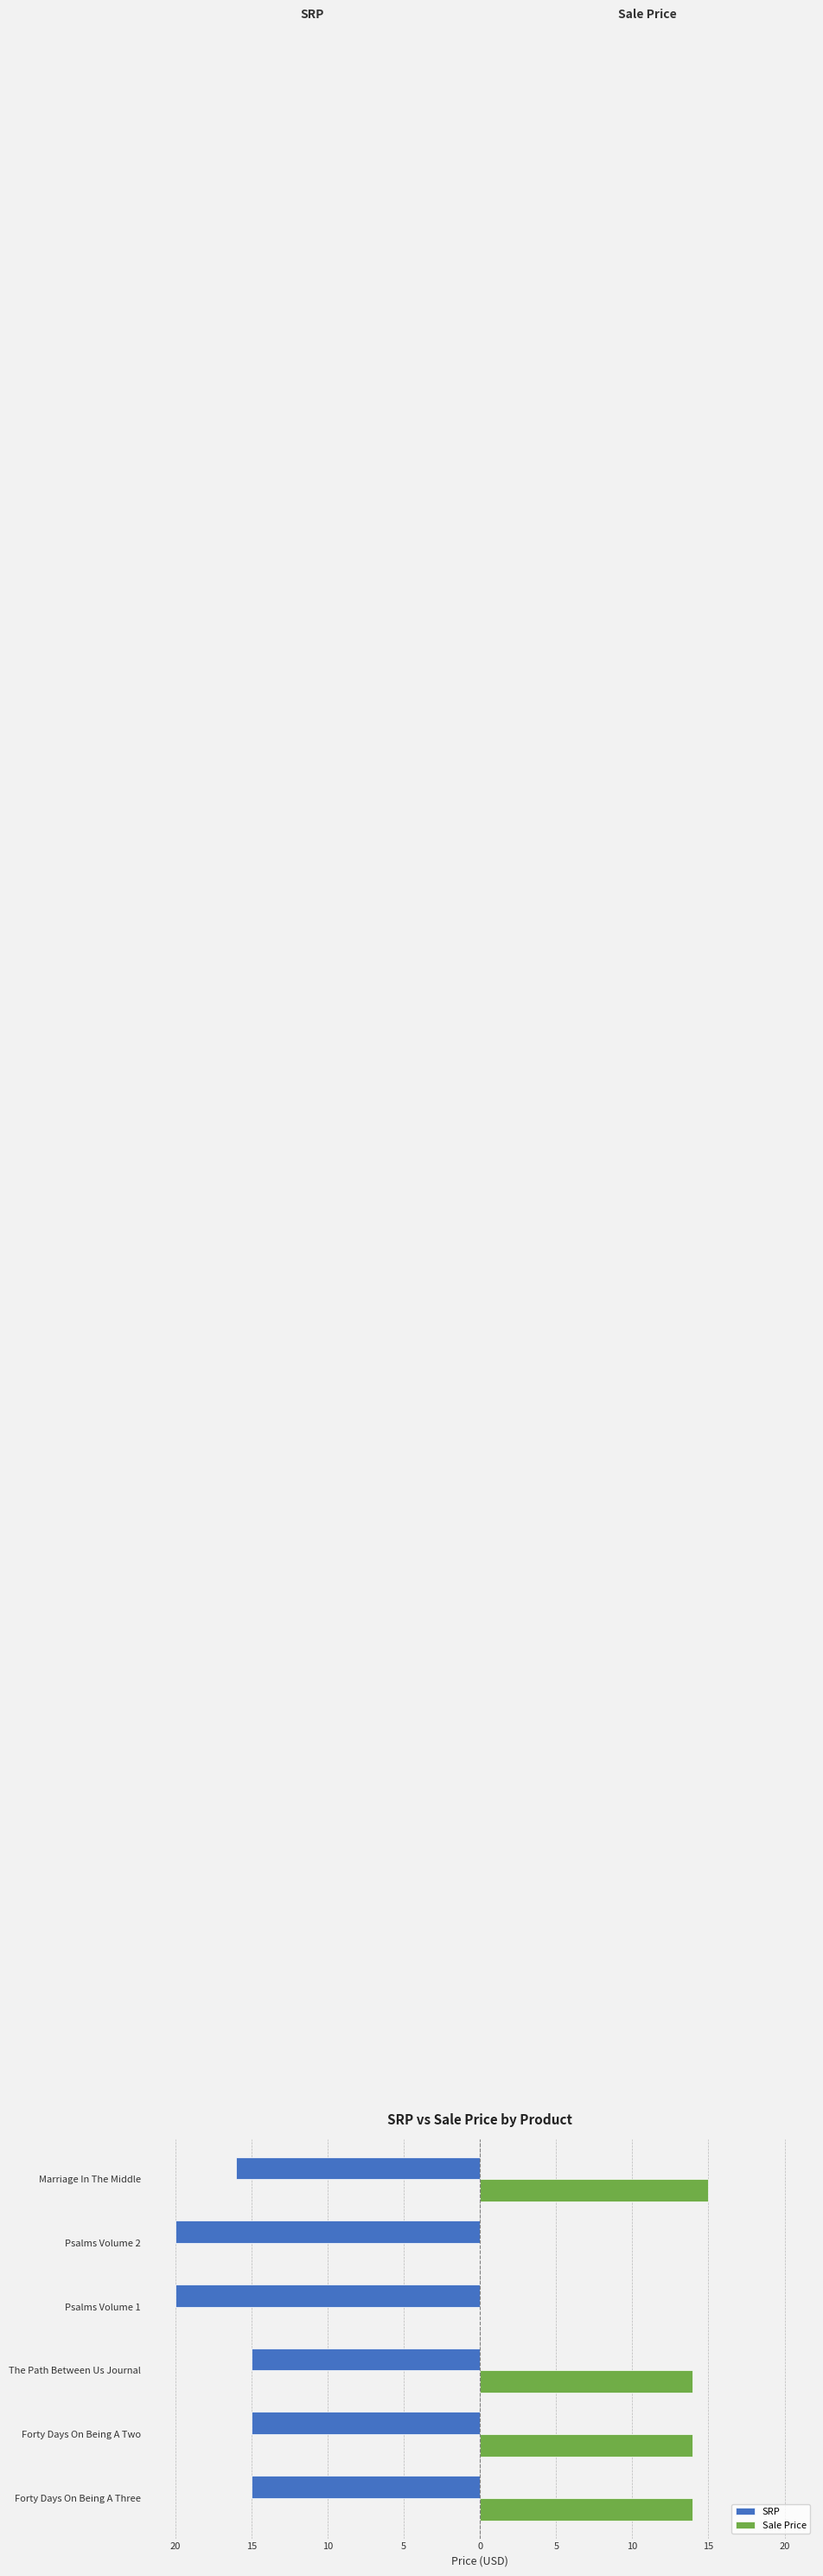

Reading left to right, list all the values displayed in this chart.

SRP: -15.0	-15.0	-15.0	-20.0	-20.0	-16.0
Sale Price: 14.0	14.0	14.0	0.0	0.0	15.0